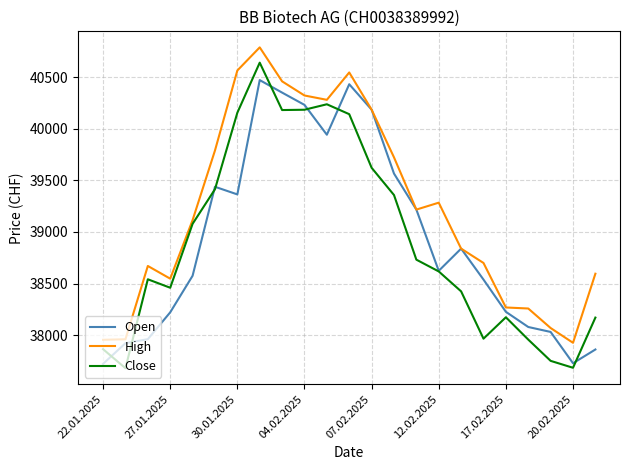

At how many categories does at least one series exceed 39805?

7